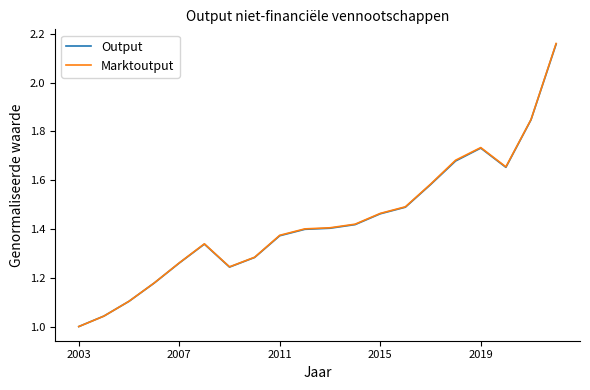

Which series has the largest range (max minus min)?

Marktoutput